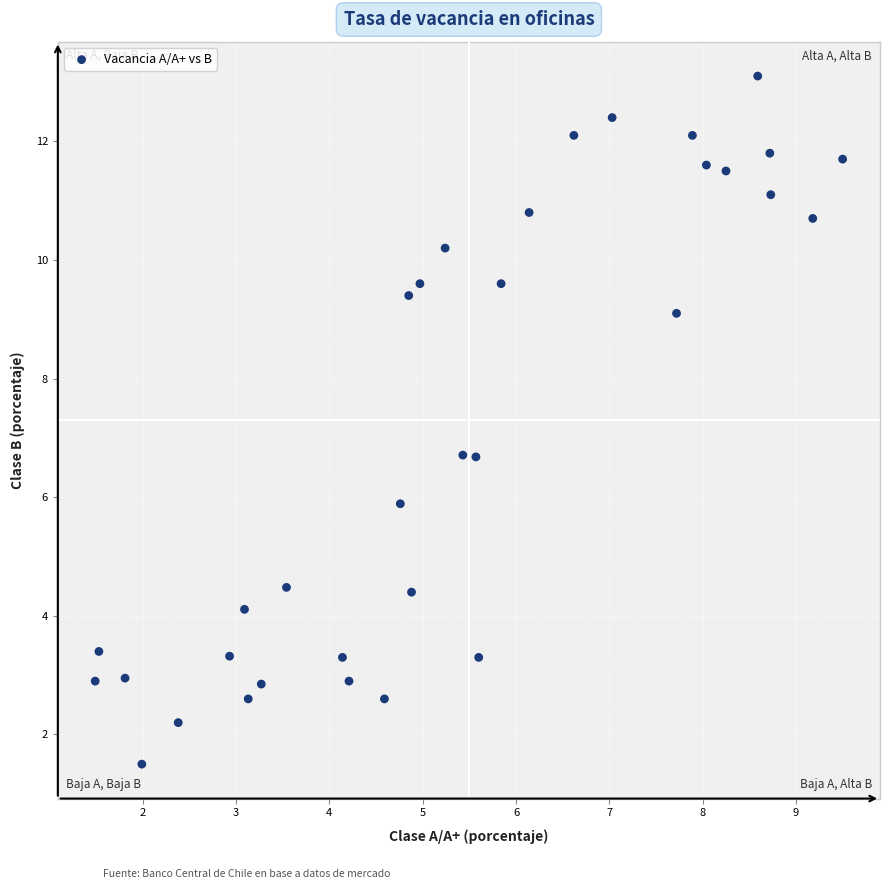

What is the range of X values (max minus min)?

8.0